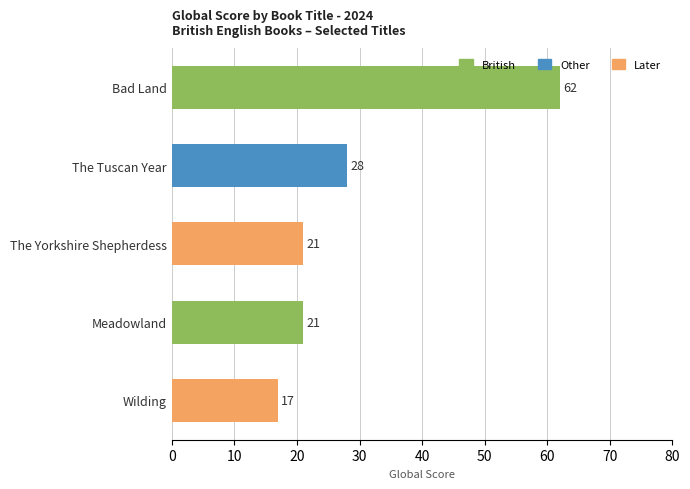

What is the label of the 1st bar from the bottom?

Wilding